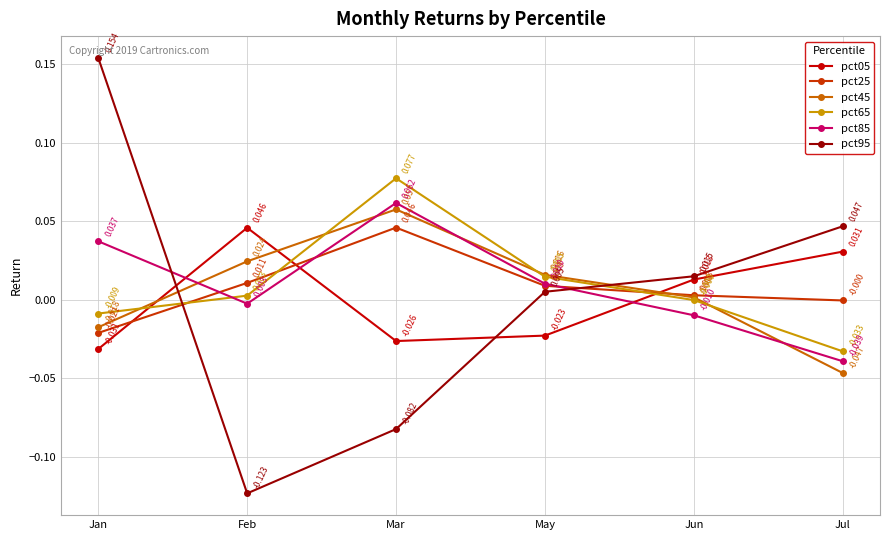

How many data points in pct65 are less than 0?

3